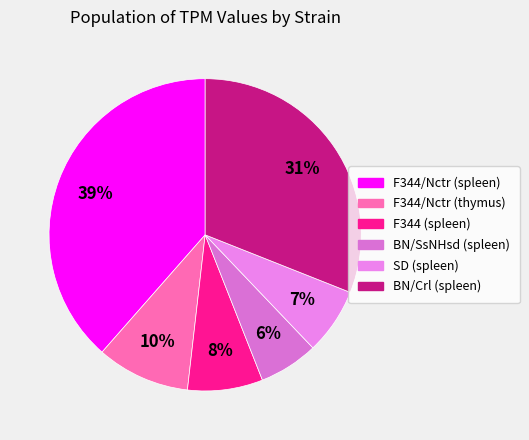

Rank the categories by value from highest to lowest.

F344/Nctr (spleen), BN/Crl (spleen), F344/Nctr (thymus), F344 (spleen), SD (spleen), BN/SsNHsd (spleen)